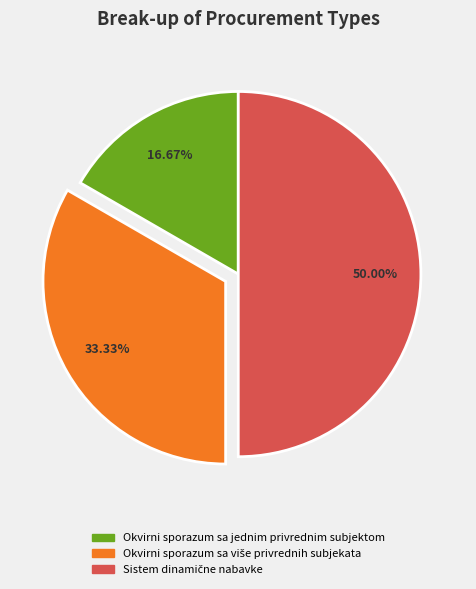

Does Okvirni sporazum sa jednim privrednim subjektom account for over 50% of the chart?

No